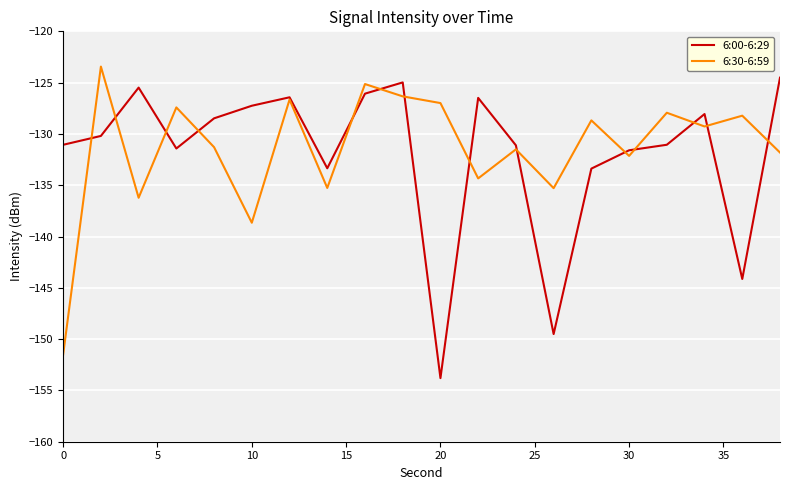

What are all the series names shown in the legend?

6:00-6:29, 6:30-6:59